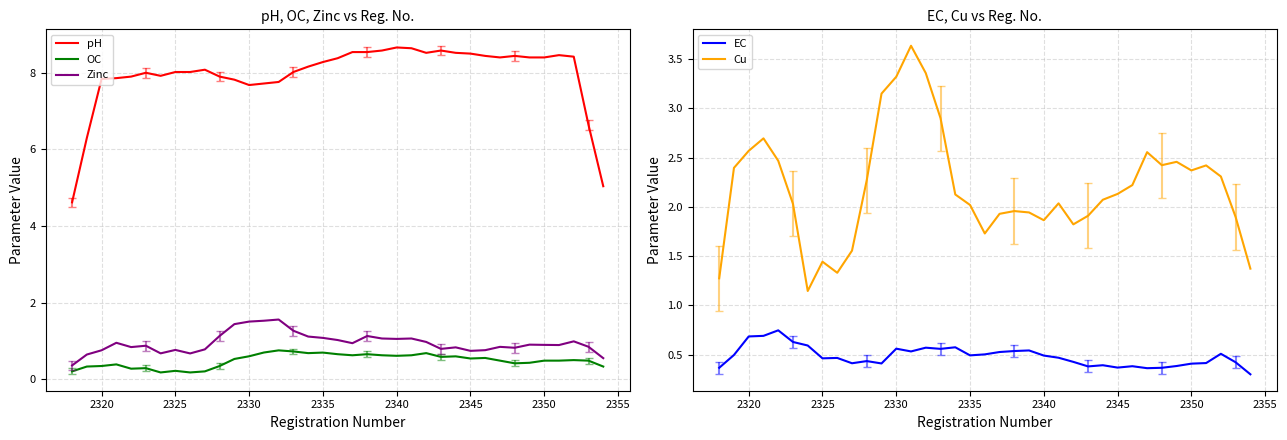

Rank the series by their maximum value, from lowest to highest.

EC, OC, Zinc, Cu, pH